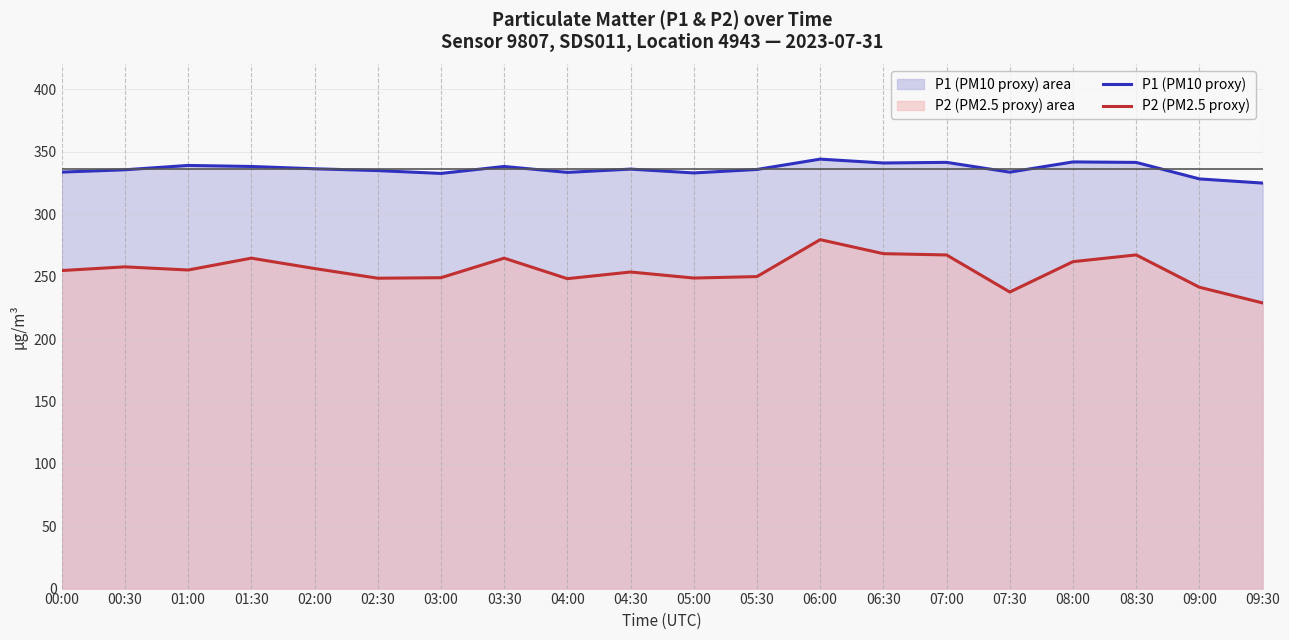

Reading right to left, extract all data points from this chart.

P1 (PM10 proxy): 325.0	328.3	341.5	341.9	333.7	341.6	341.1	344.2	335.9	333.1	336.2	333.5	338.3	332.7	335.0	336.4	338.3	339.1	335.6	333.8
P2 (PM2.5 proxy): 228.9	241.5	267.4	262.0	237.7	267.4	268.4	279.6	250.0	248.9	253.7	248.4	264.8	249.1	248.7	256.5	264.8	255.3	257.8	254.9